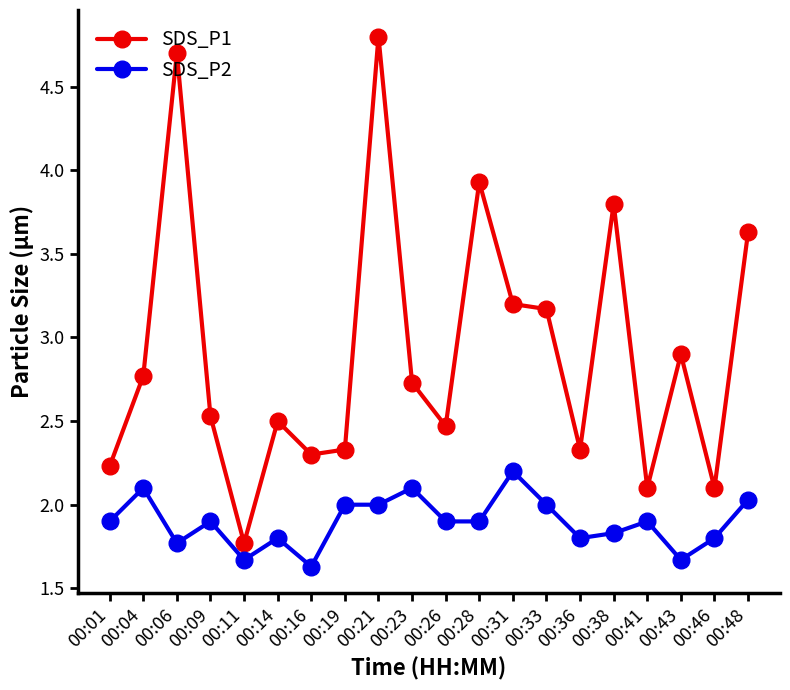

What is the sum of the SDS_P2 values at 00:23 and 00:46?

3.9